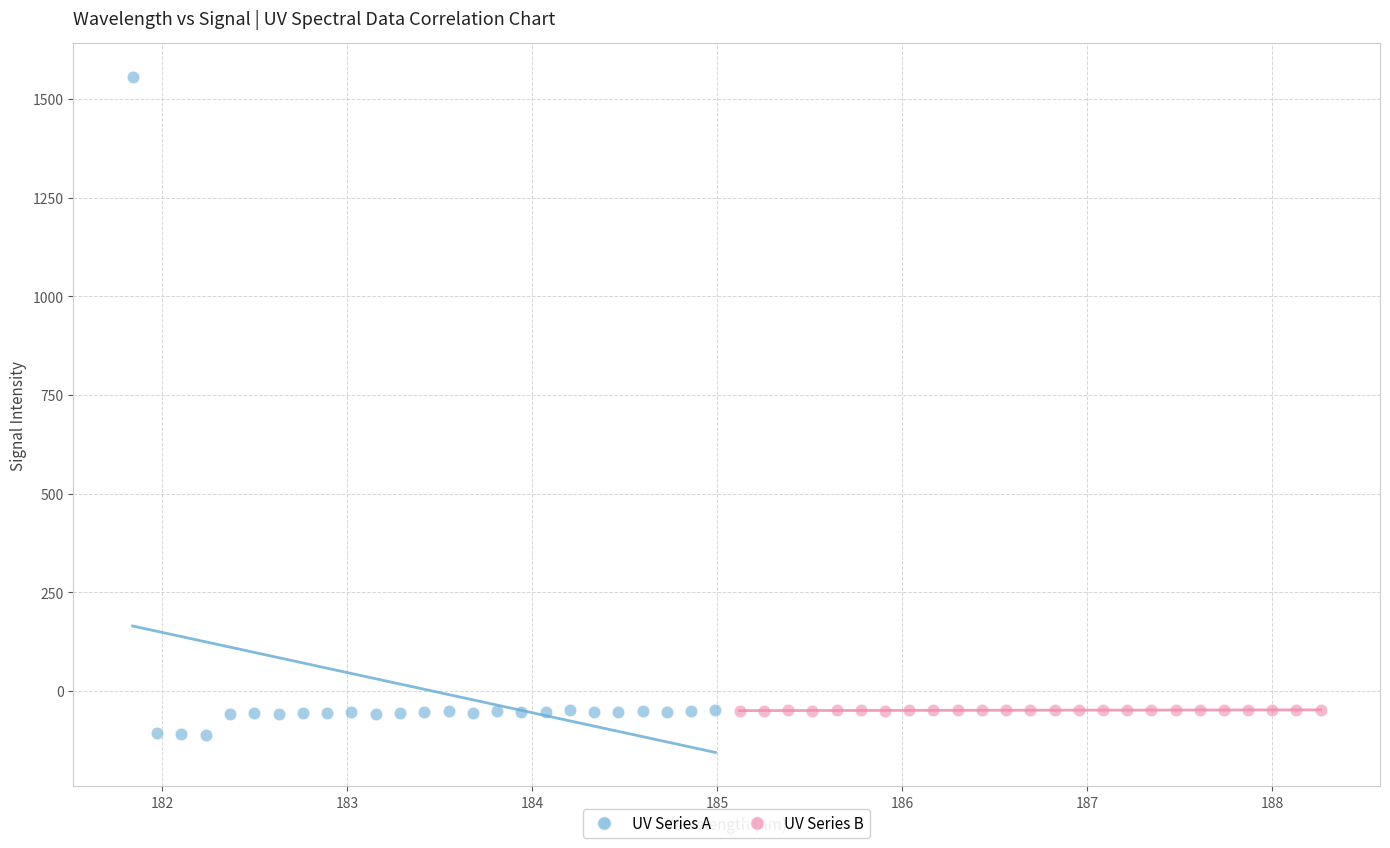

Which series reaches the maximum Y coordinate?

UV Series A